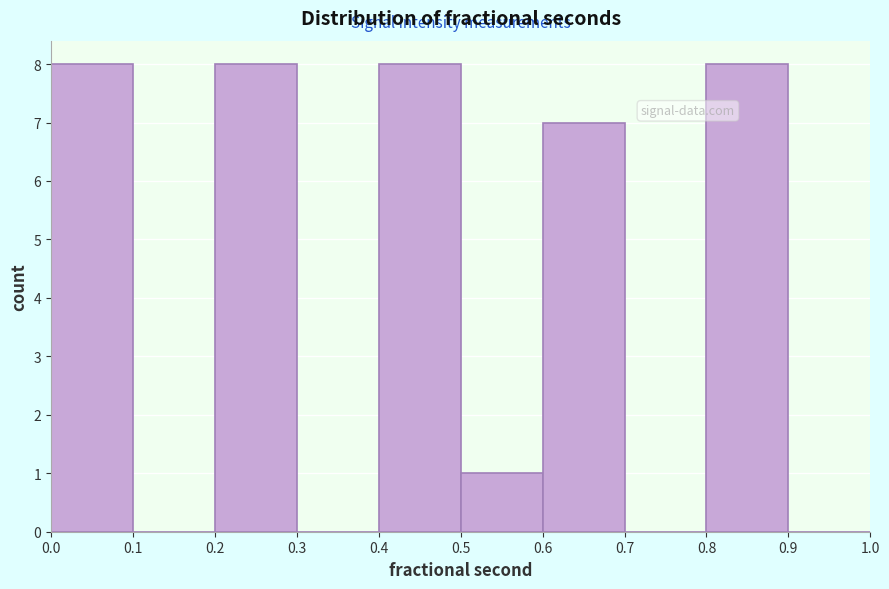

Reading left to right, transcribe this chart: for each bar, give the range it covers on the x-axis and its height. The values are not printed on the chart, so give them approximately, as read against the axis.

0.0 to 0.1: 8
0.1 to 0.2: 0
0.2 to 0.3: 8
0.3 to 0.4: 0
0.4 to 0.5: 8
0.5 to 0.6: 1
0.6 to 0.7: 7
0.7 to 0.8: 0
0.8 to 0.9: 8
0.9 to 1.0: 0